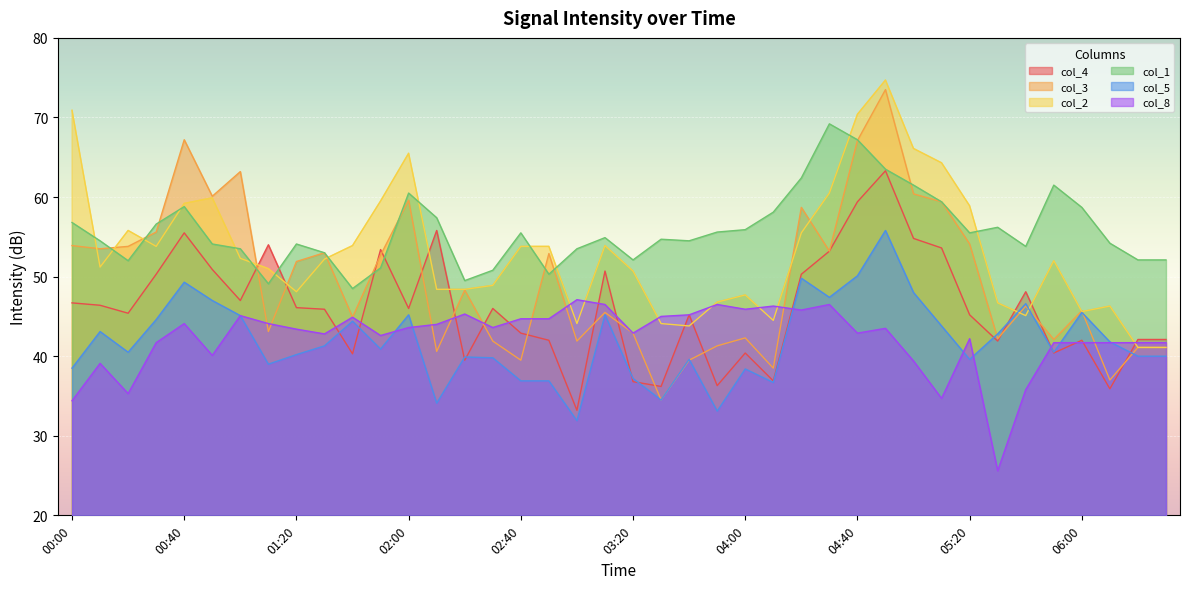

Rank the series by their maximum value, from highest to lowest.

col_2, col_3, col_1, col_4, col_5, col_8